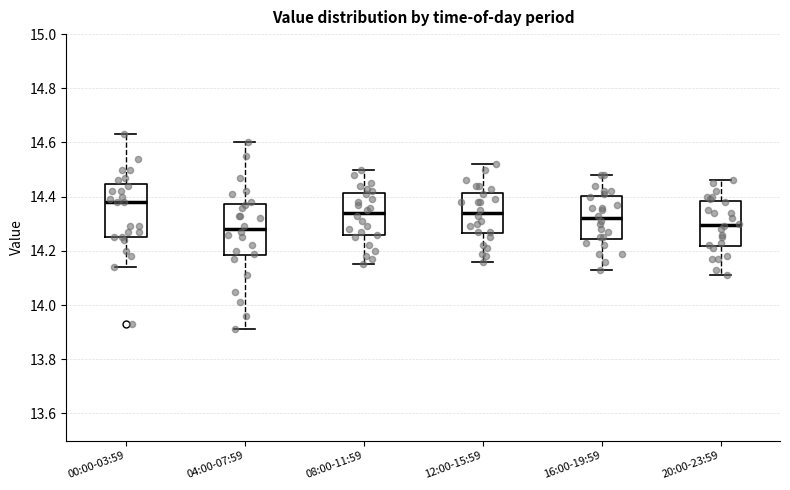

Which box's median line is the highest?

00:00-03:59